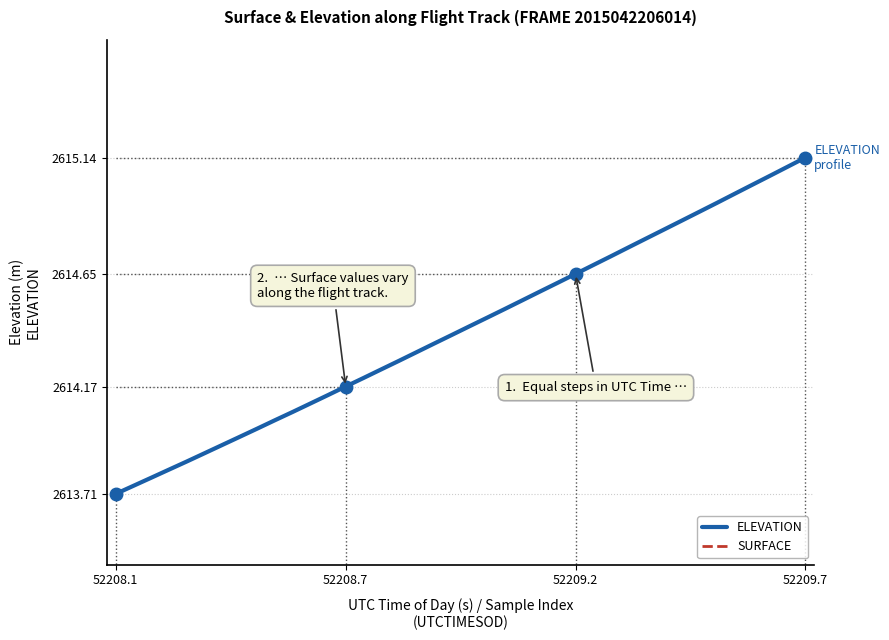

True or false: ELEVATION has a value of 4420.8 at 34.

False